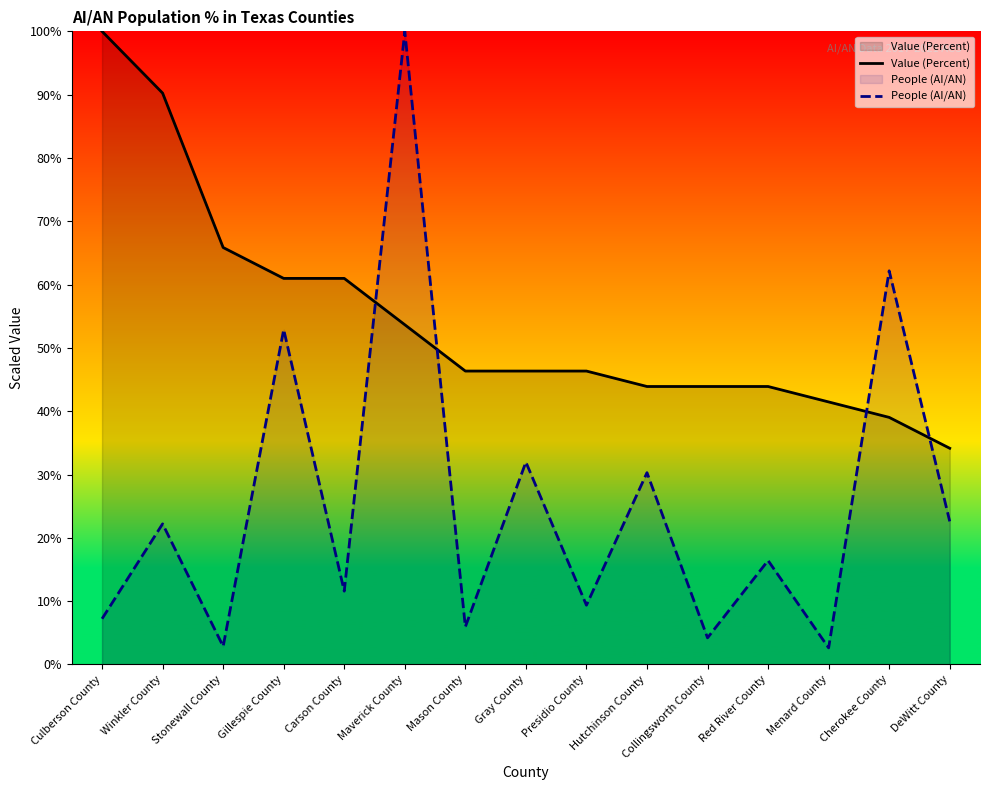

Which series has the largest total across all categories?

Value (Percent)